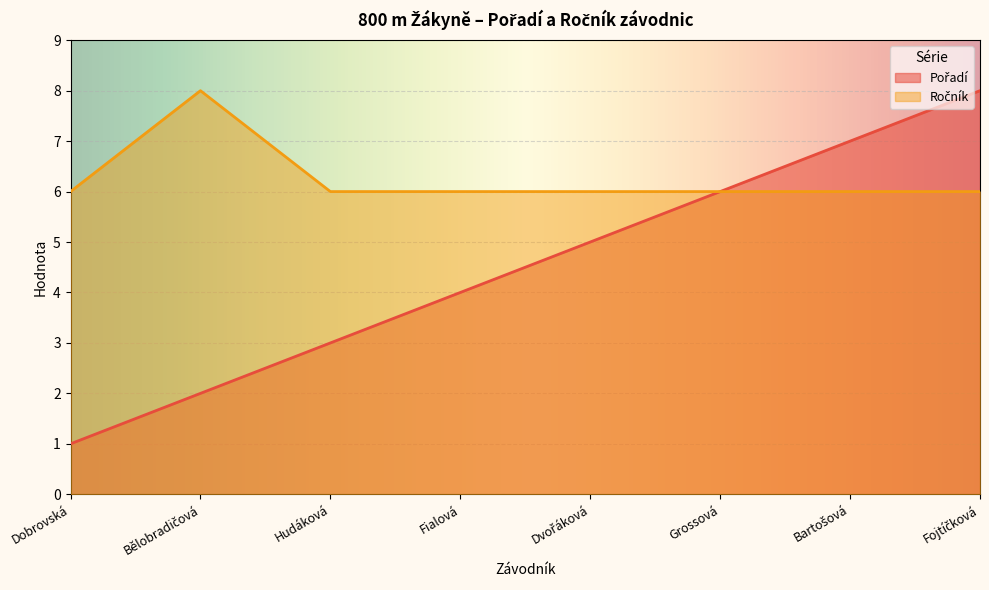

Rank the series by their average value, from highest to lowest.

Ročník, Pořadí